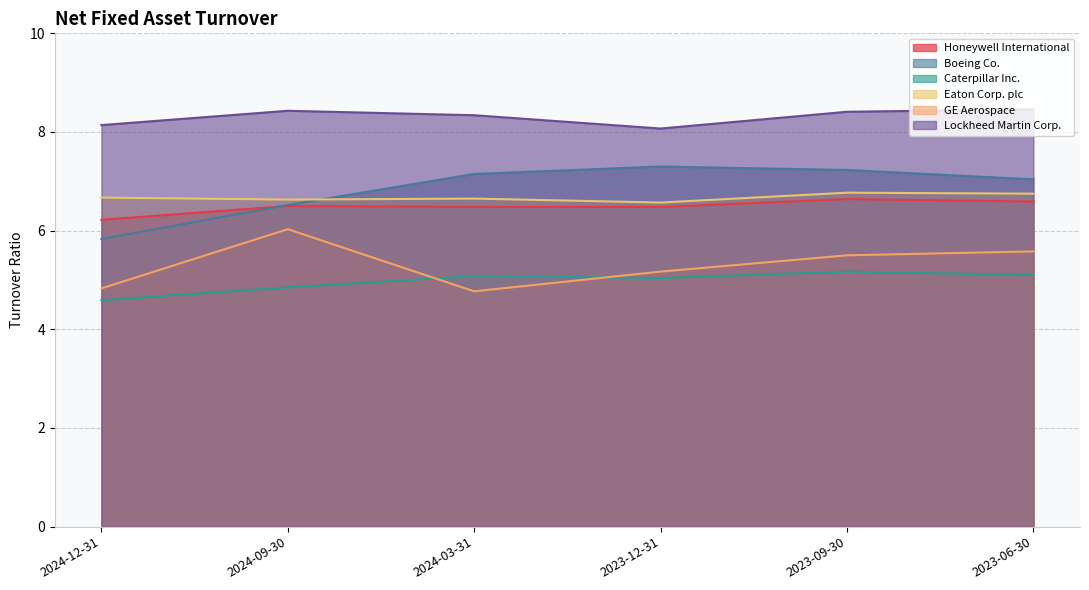

What is the sum of all GE Aerospace values?

31.9